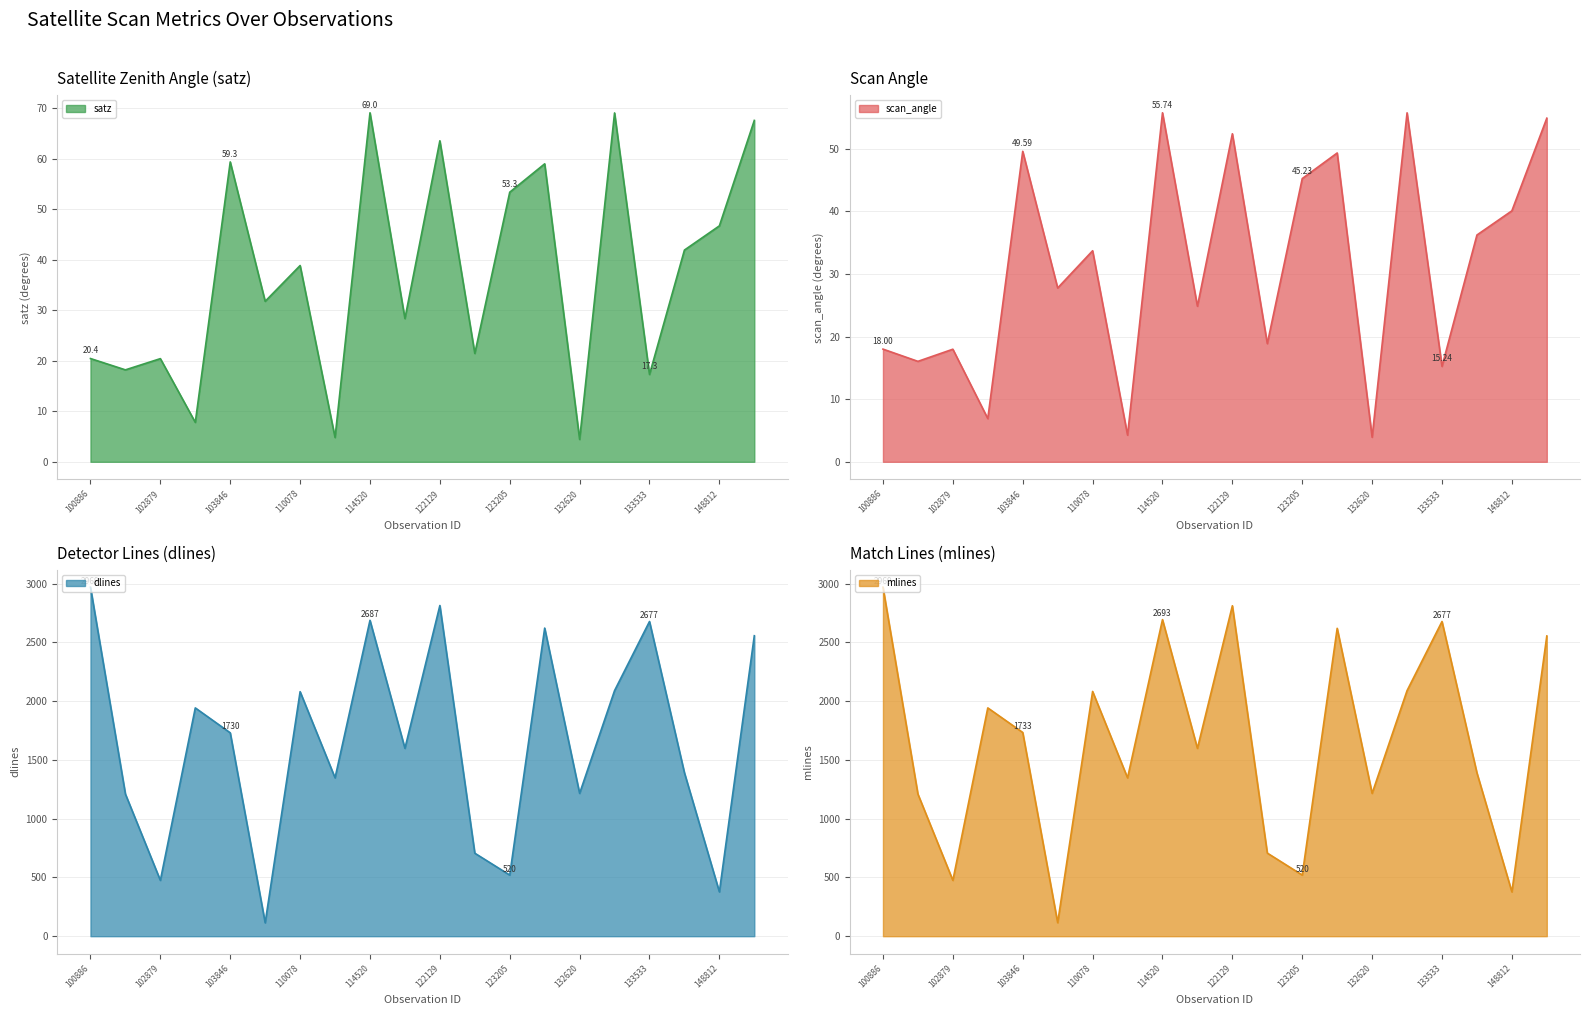

Where is the first local maximum for satz?

102879